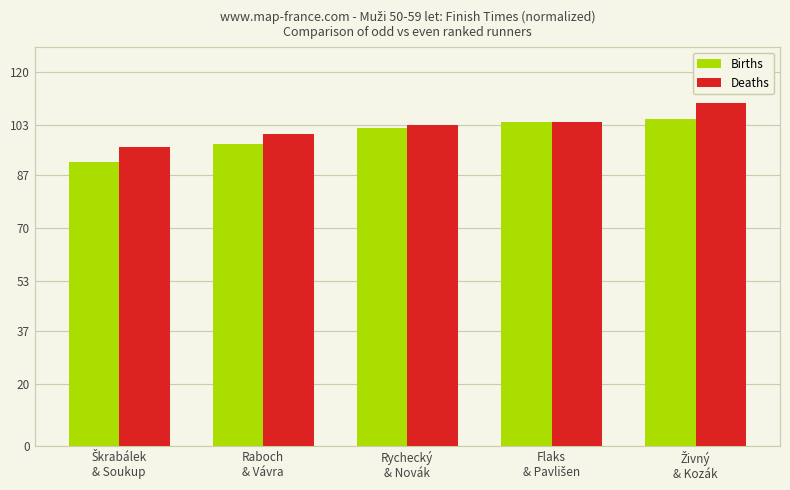

What is the lowest value of the Births series?

91